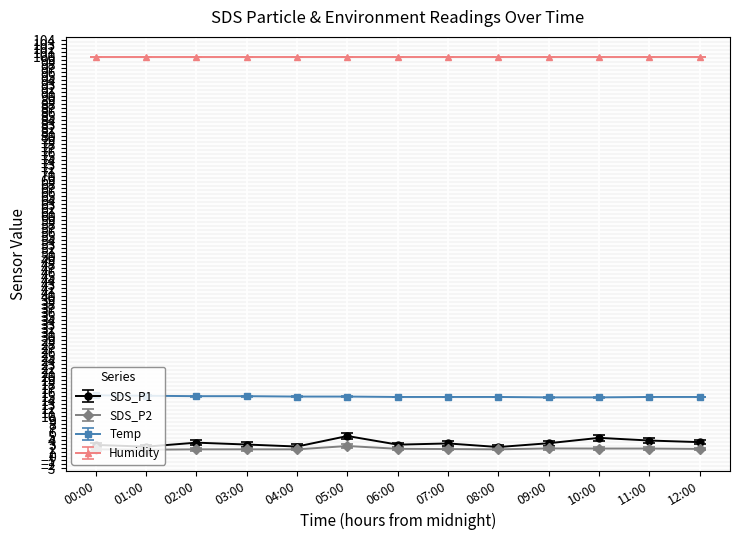

What is the average value of the SDS_P1 series?

3.3